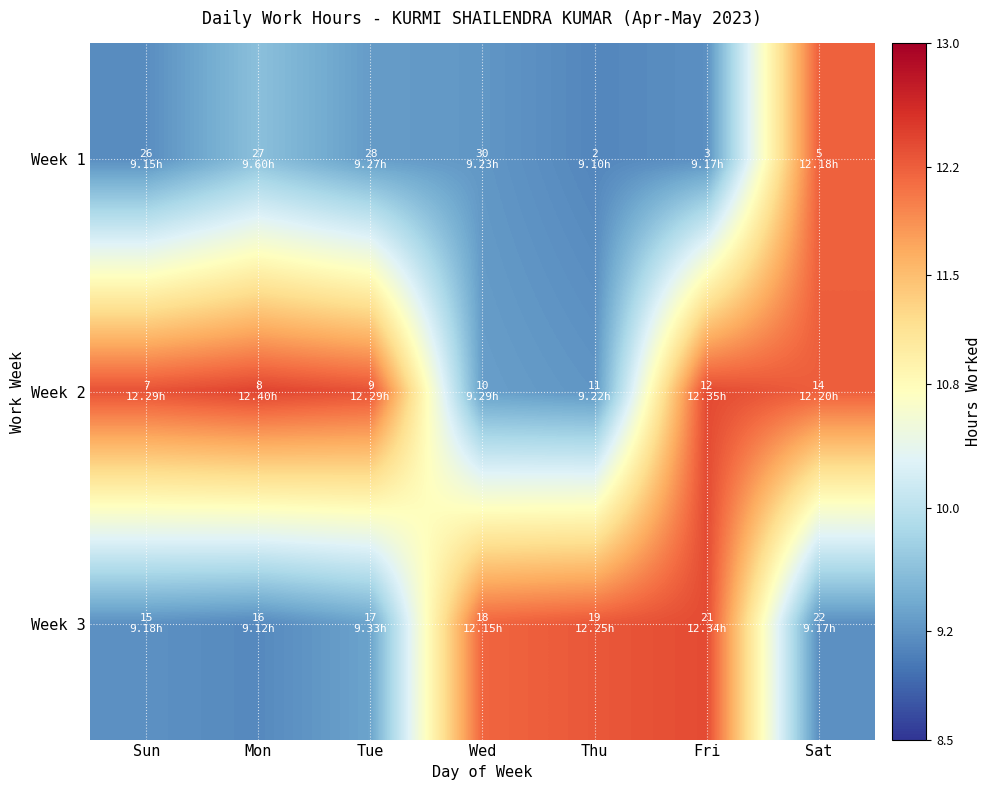

At which category is the sum across all series the highest?

Fri